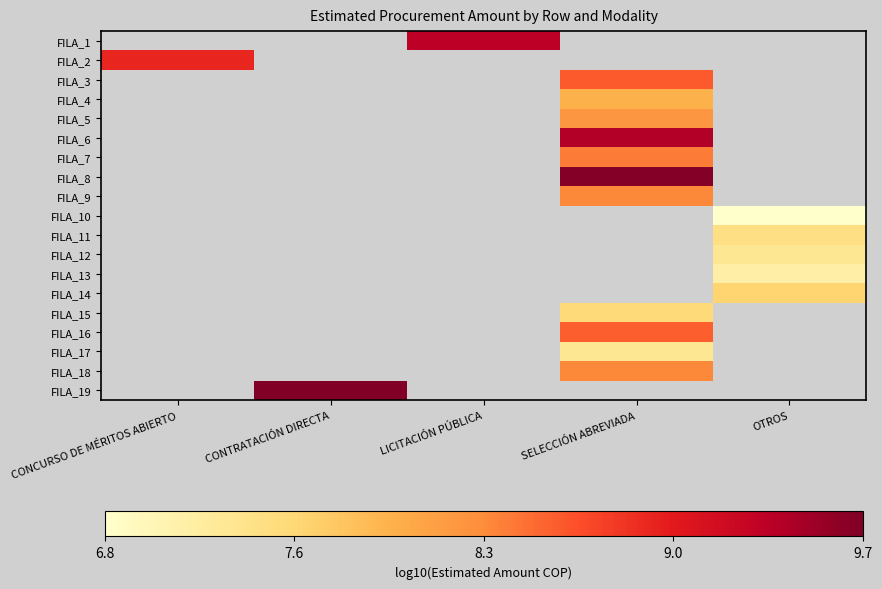

Which category has the lowest value across all series?

OTROS